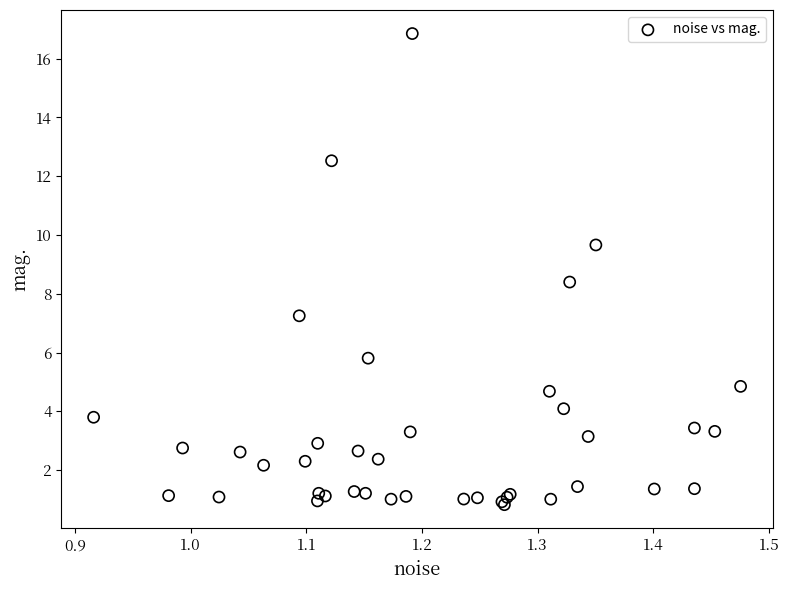

What Y value in the scatter plot is closest to 8?

8.4